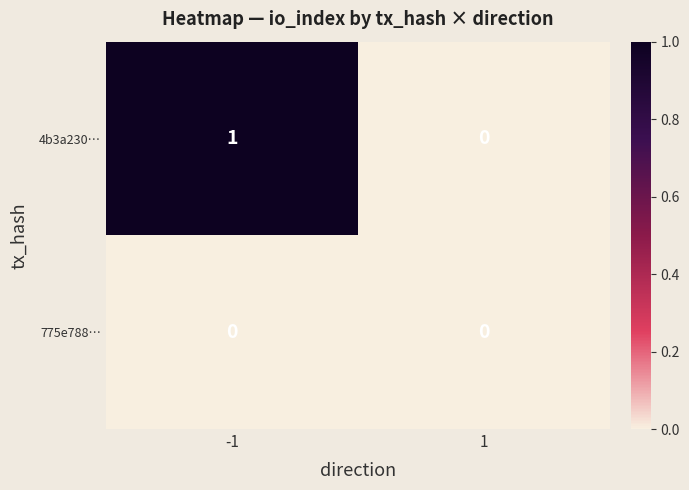

Rank the series by their maximum value, from highest to lowest.

4b3a230…, 775e788…